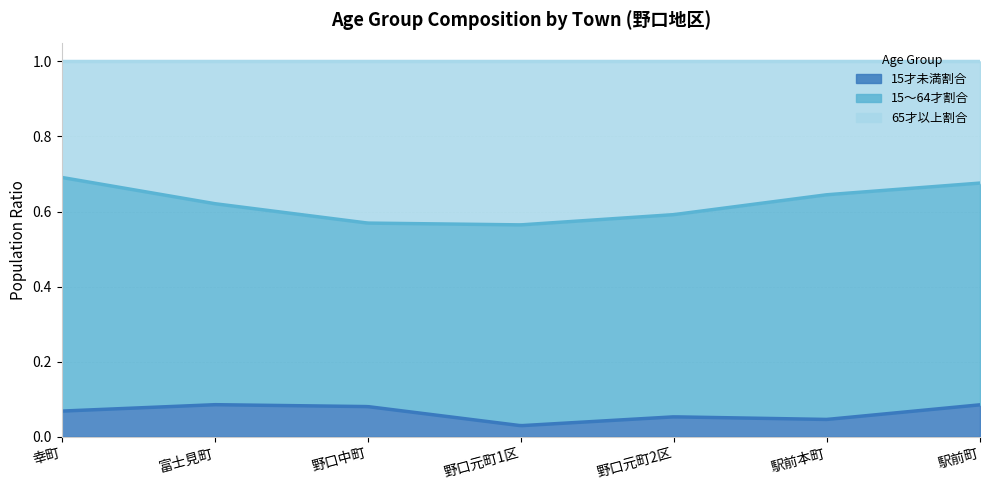

True or false: 15才未満割合 and 15～64才割合 cross at least once.

False